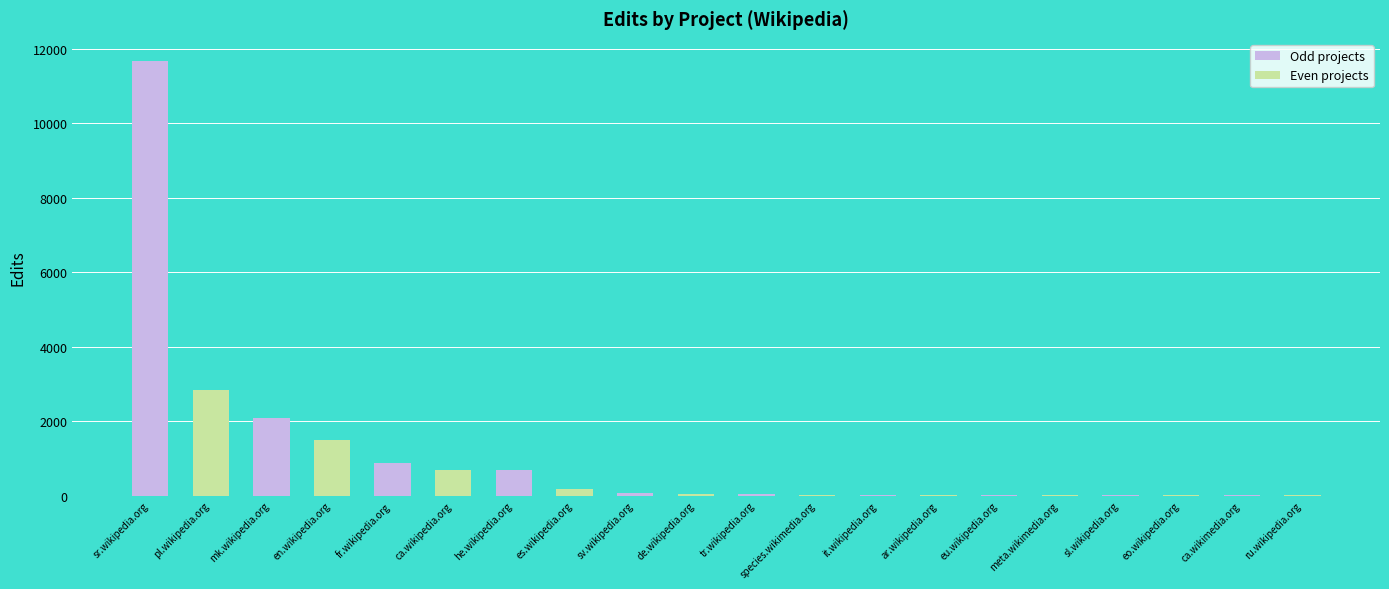

Which category has the highest value across all series?

sr.wikipedia.org